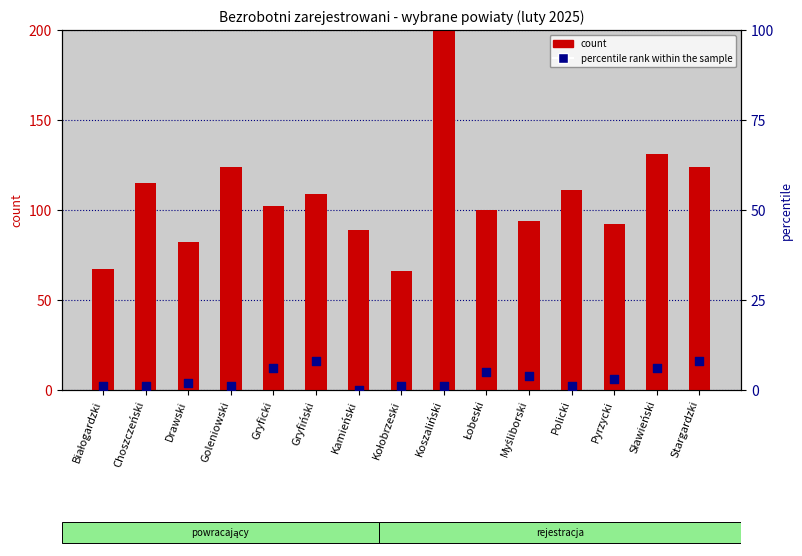

What are all the series names shown in the legend?

count, percentile rank within the sample